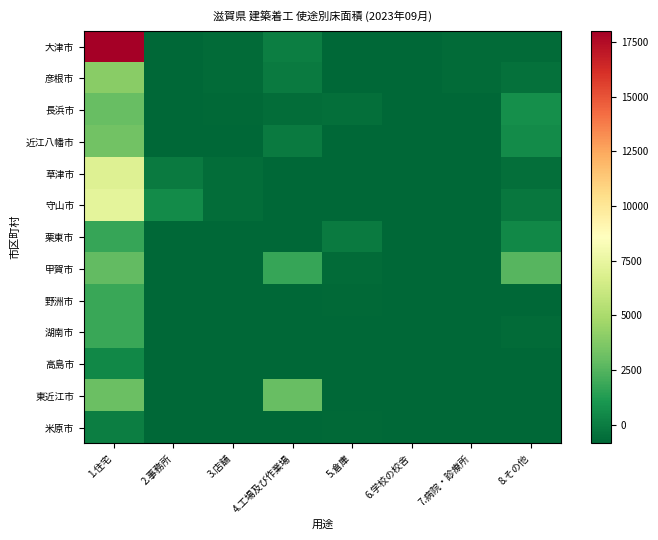

Reading left to right, list all the values displayed in this chart.

大津市: 1.住宅=18022.9	2.事務所=-835.1	3.店舗=-680.1	4.工場及び作業場=34.9	5.倉庫=-860.1	6.学校の校舎=-860.1	7.病院・診療所=-698.1	8.その他=-698.1
彦根市: 1.住宅=3985.9	2.事務所=-860.1	3.店舗=-703.1	4.工場及び作業場=-62.1	5.倉庫=-840.1	6.学校の校舎=-860.1	7.病院・診療所=-660.1	8.その他=-464.1
長浜市: 1.住宅=3006.9	2.事務所=-860.1	3.店舗=-734.1	4.工場及び作業場=-626.1	5.倉庫=-521.1	6.学校の校舎=-860.1	7.病院・診療所=-860.1	8.その他=750.9
近江八幡市: 1.住宅=3278.9	2.事務所=-860.1	3.店舗=-860.1	4.工場及び作業場=-100.1	5.倉庫=-860.1	6.学校の校舎=-860.1	7.病院・診療所=-860.1	8.その他=549.9
草津市: 1.住宅=6994.9	2.事務所=-103.1	3.店舗=-611.1	4.工場及び作業場=-860.1	5.倉庫=-860.1	6.学校の校舎=-860.1	7.病院・診療所=-860.1	8.その他=-538.1
守山市: 1.住宅=7266.9	2.事務所=549.9	3.店舗=-600.1	4.工場及び作業場=-860.1	5.倉庫=-845.1	6.学校の校舎=-860.1	7.病院・診療所=-860.1	8.その他=-239.1
栗東市: 1.住宅=1789.9	2.事務所=-860.1	3.店舗=-860.1	4.工場及び作業場=-860.1	5.倉庫=-110.1	6.学校の校舎=-860.1	7.病院・診療所=-860.1	8.その他=442.9
甲賀市: 1.住宅=2830.9	2.事務所=-860.1	3.店舗=-860.1	4.工場及び作業場=1767.9	5.倉庫=-710.1	6.学校の校舎=-860.1	7.病院・診療所=-860.1	8.その他=2551.9
野洲市: 1.住宅=1815.9	2.事務所=-860.1	3.店舗=-860.1	4.工場及び作業場=-860.1	5.倉庫=-759.1	6.学校の校舎=-860.1	7.病院・診療所=-860.1	8.その他=-799.1
湖南市: 1.住宅=1843.9	2.事務所=-860.1	3.店舗=-860.1	4.工場及び作業場=-860.1	5.倉庫=-860.1	6.学校の校舎=-860.1	7.病院・診療所=-860.1	8.その他=-664.1
高島市: 1.住宅=422.9	2.事務所=-860.1	3.店舗=-810.1	4.工場及び作業場=-860.1	5.倉庫=-839.1	6.学校の校舎=-860.1	7.病院・診療所=-860.1	8.その他=-860.1
東近江市: 1.住宅=3113.9	2.事務所=-860.1	3.店舗=-860.1	4.工場及び作業場=2994.9	5.倉庫=-833.1	6.学校の校舎=-860.1	7.病院・診療所=-860.1	8.その他=-860.1
米原市: 1.住宅=92.9	2.事務所=-860.1	3.店舗=-860.1	4.工場及び作業場=-860.1	5.倉庫=-720.1	6.学校の校舎=-860.1	7.病院・診療所=-860.1	8.その他=-860.1